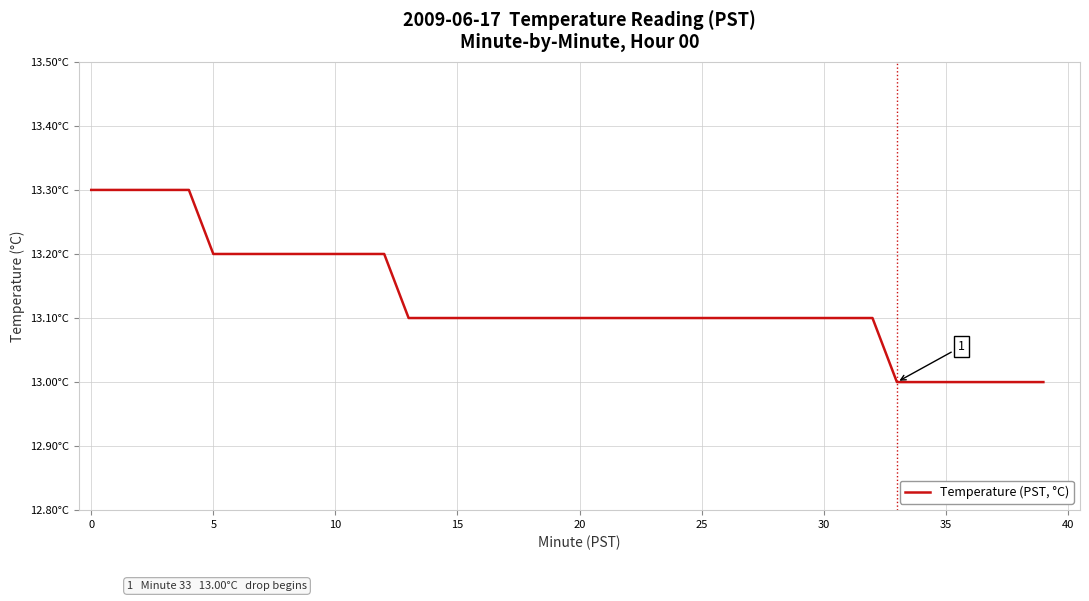

Does the chart have visible grid lines?

Yes